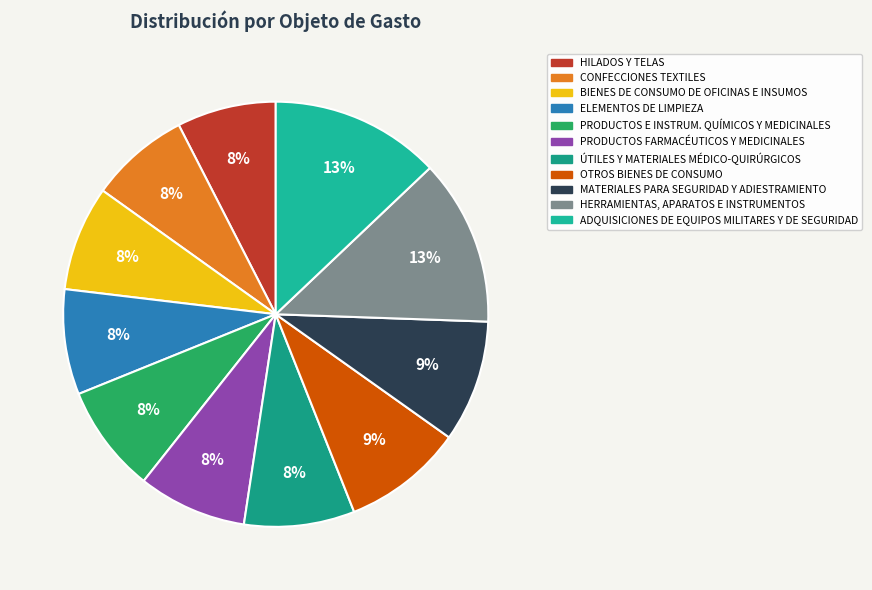

To the nearest percent, what is the difference between the largest and smallest slice percentages?

5%